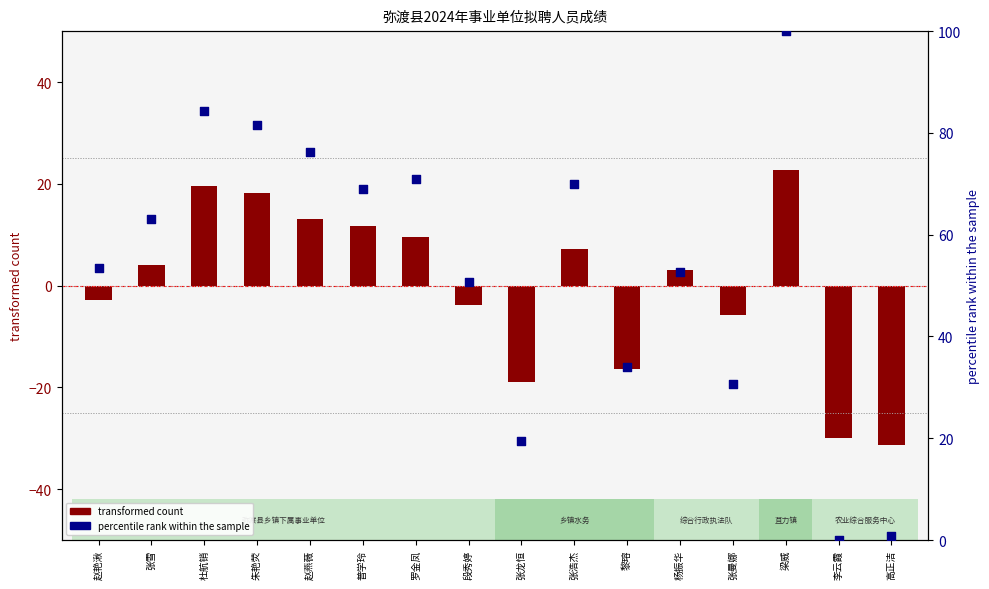

Which series has the largest total across all categories?

percentile rank within the sample